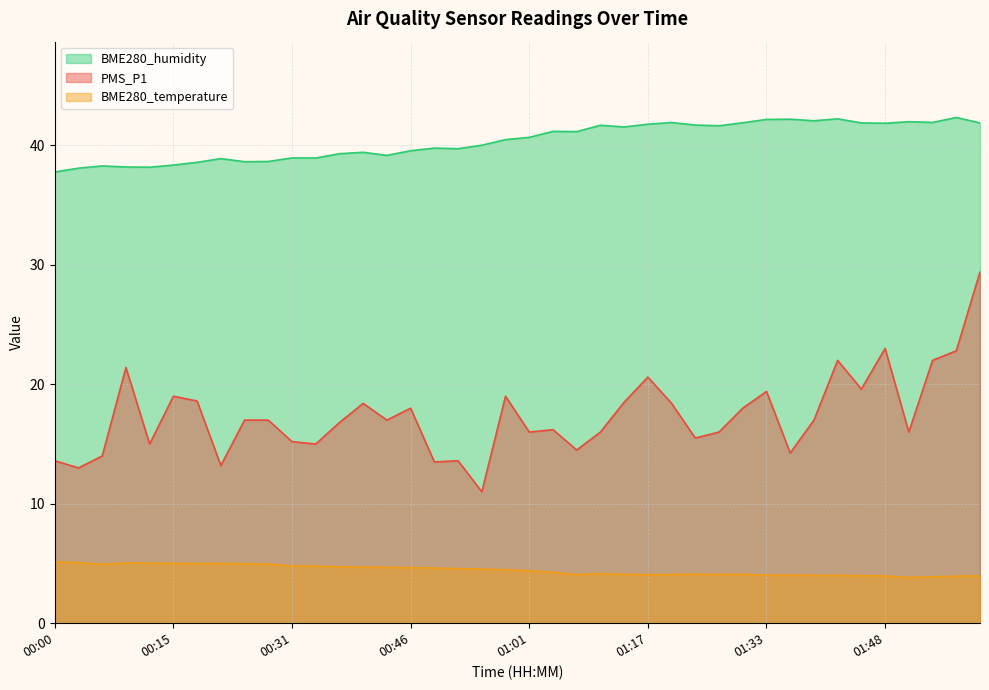

Which series has the largest total across all categories?

BME280_humidity